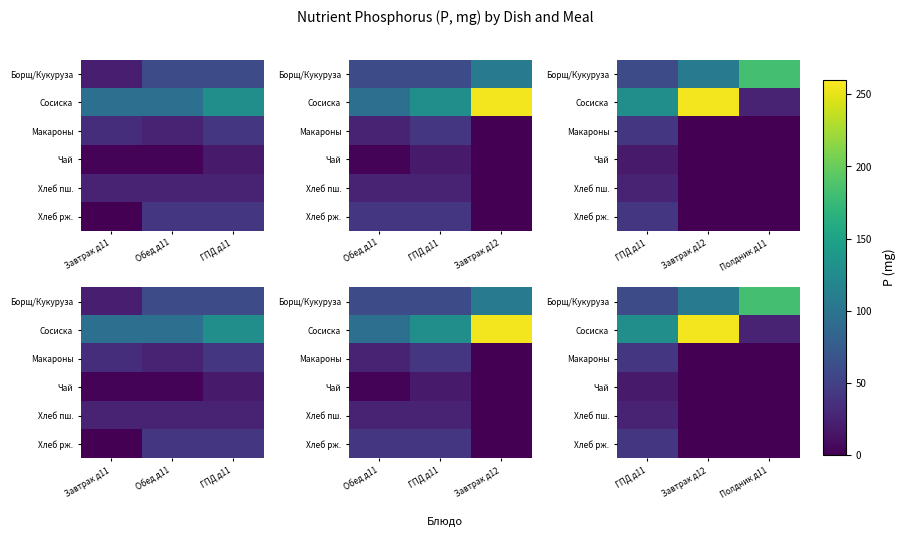

Which series has the widest spread of values?

Сосиска